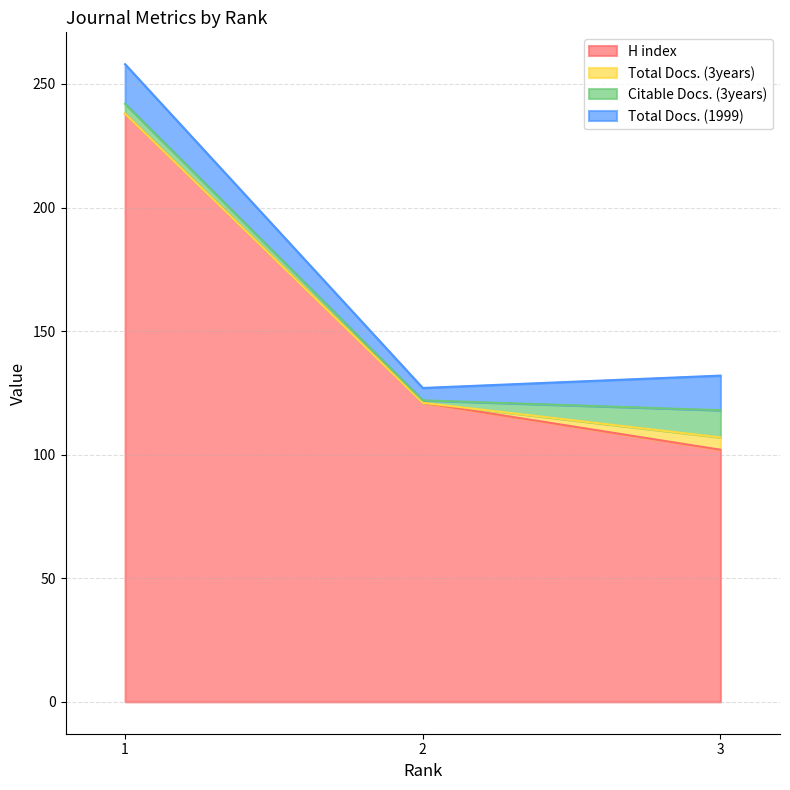

How many lines are shown in the chart?

4